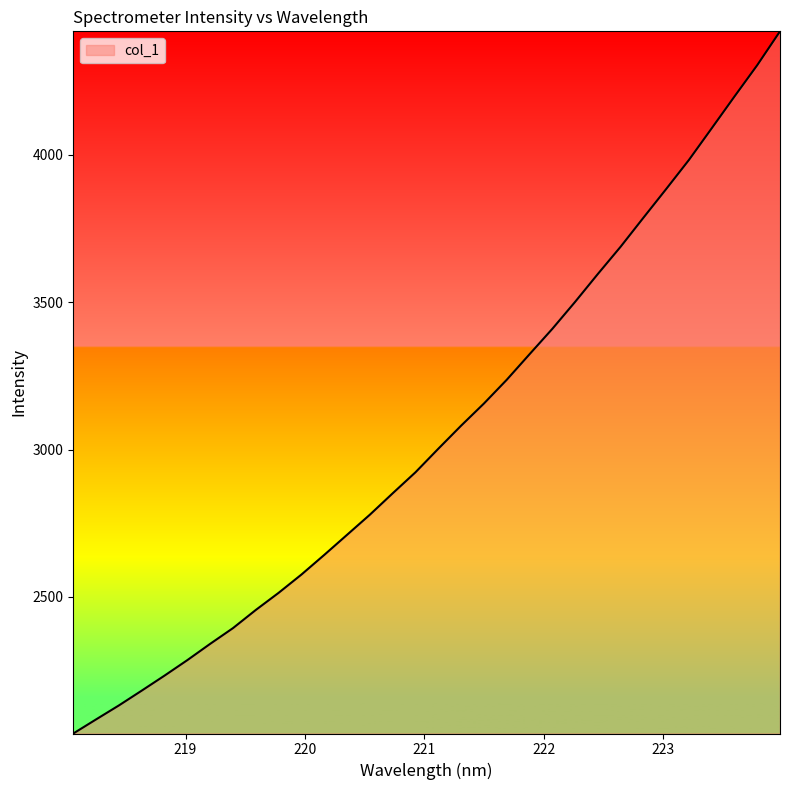

True or false: the data has more than 0 interior local peaks.

False